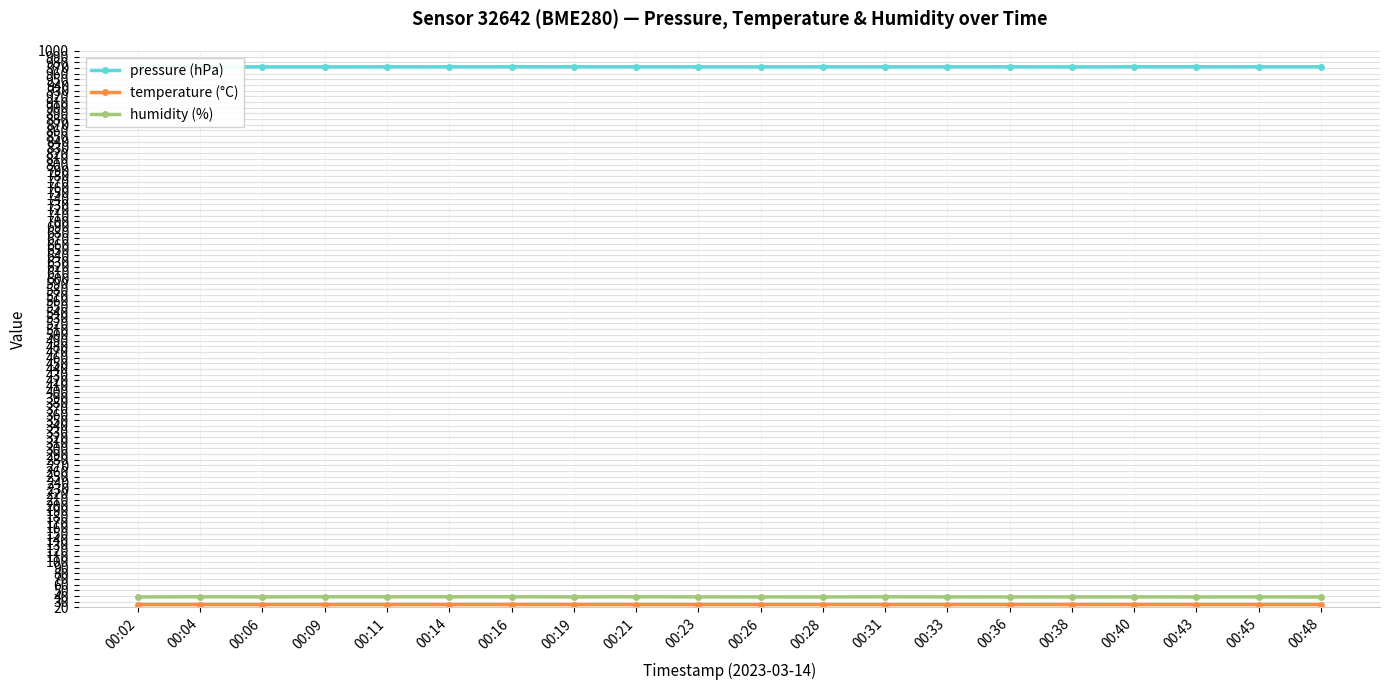

True or false: pressure (hPa) and humidity (%) cross at least once.

False